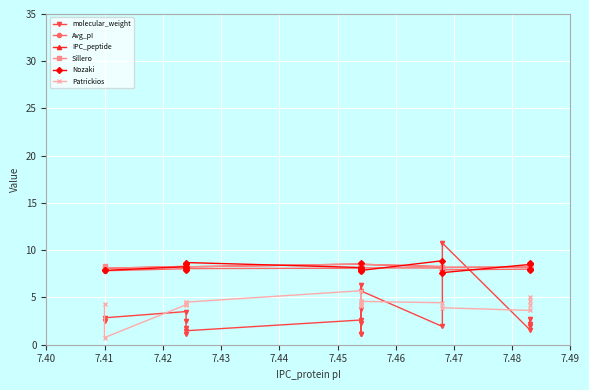

What is the total value across all series at 7.42?

40.6